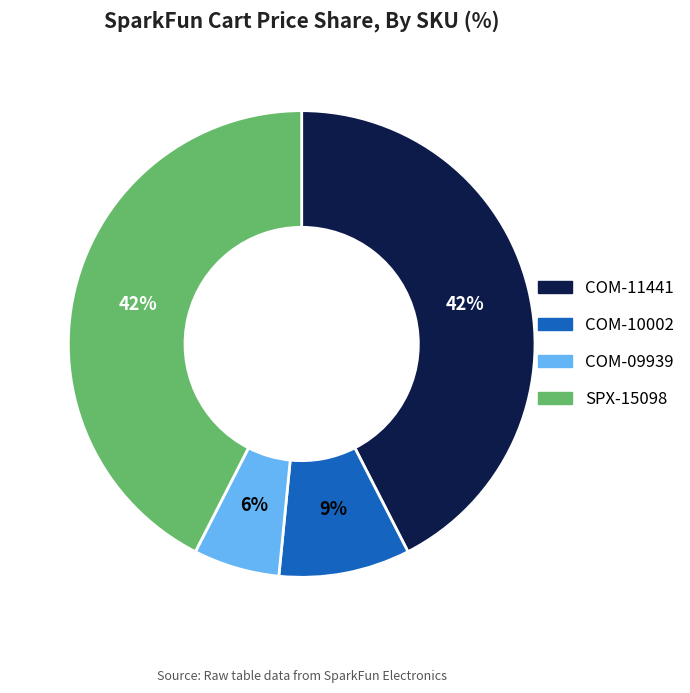

The COM-11441 slice represents 42% of the pie. True or false?

True